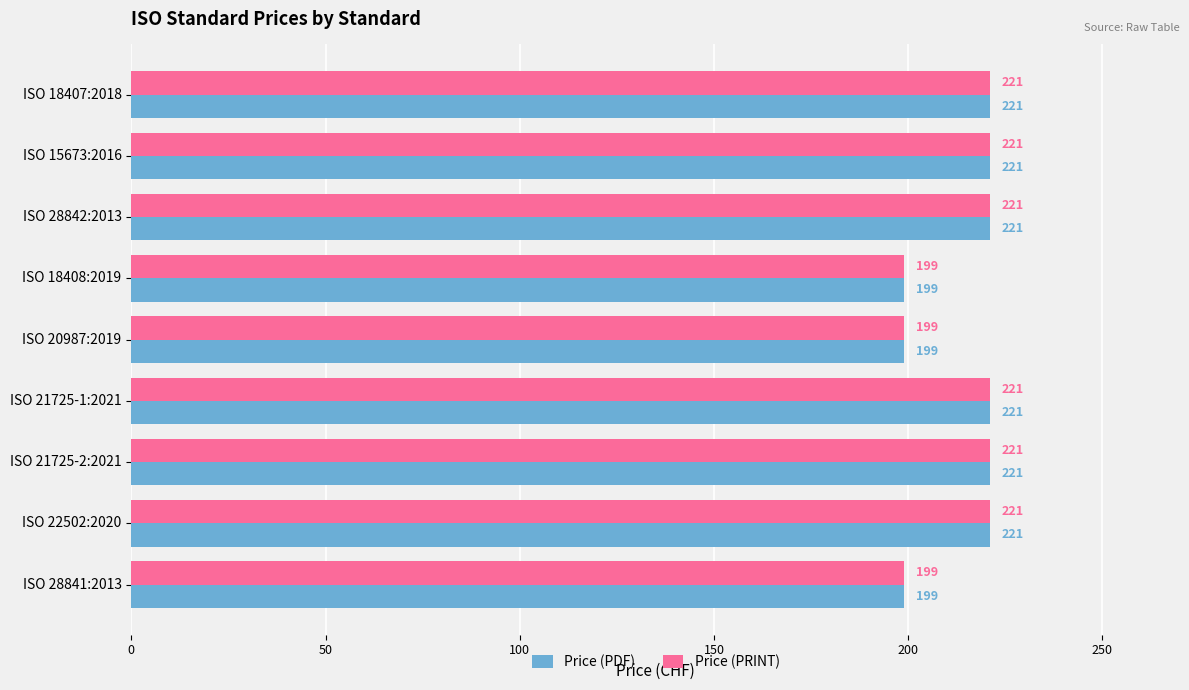

The Price (PRINT) series shows 221 at ISO 18407:2018. True or false?

True